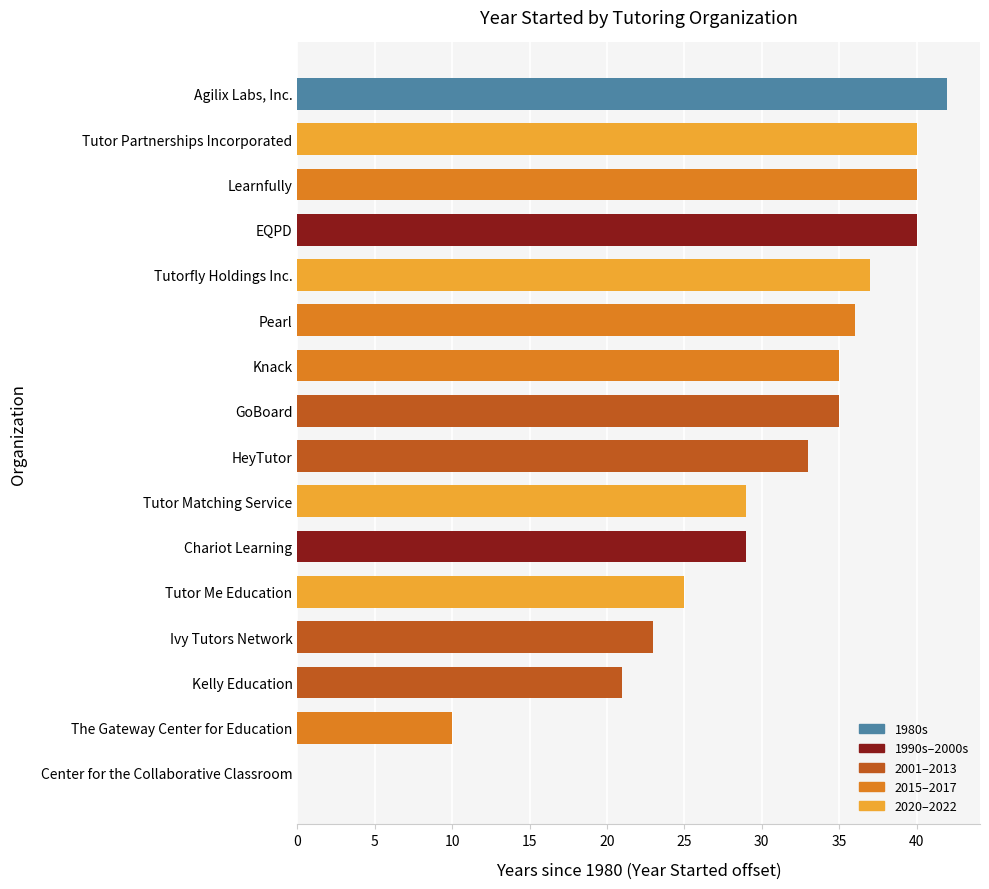

What is the average value?

30